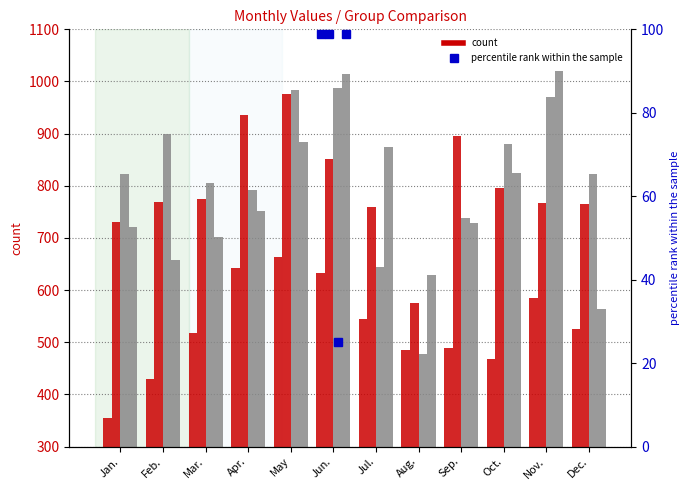

Rank the categories by Group2 value from lowest to highest.

Aug., Jan., Jul., Dec., Nov., Feb., Mar., Oct., Jun., Sep., Apr., May